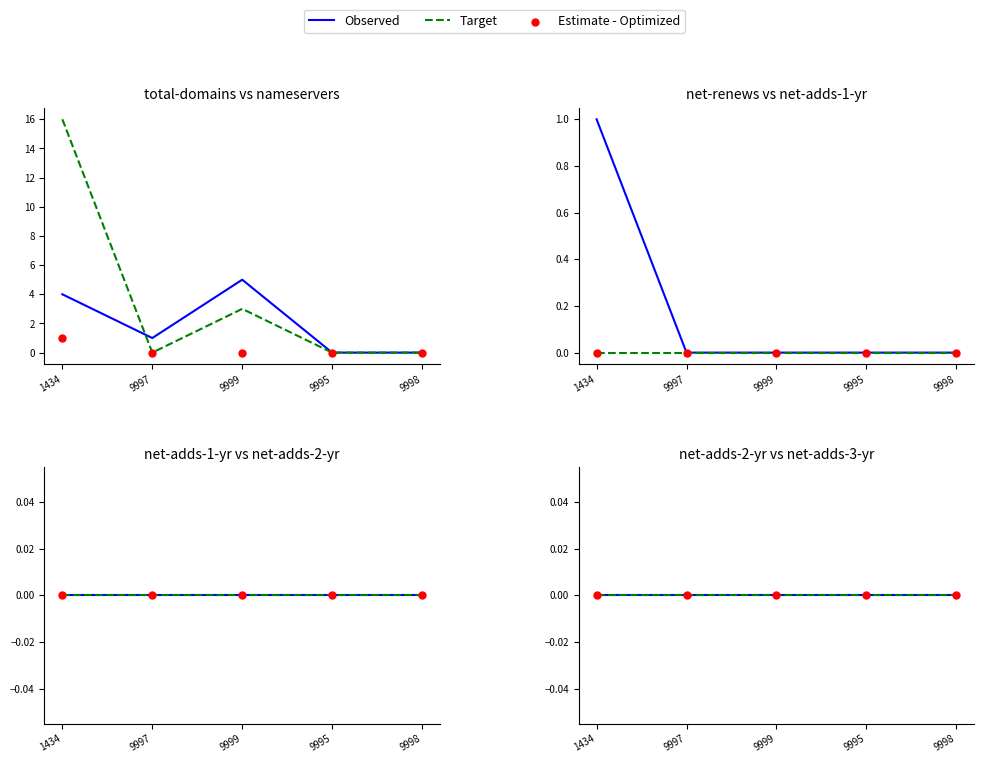

Which series reaches the minimum Y coordinate?

total-domains